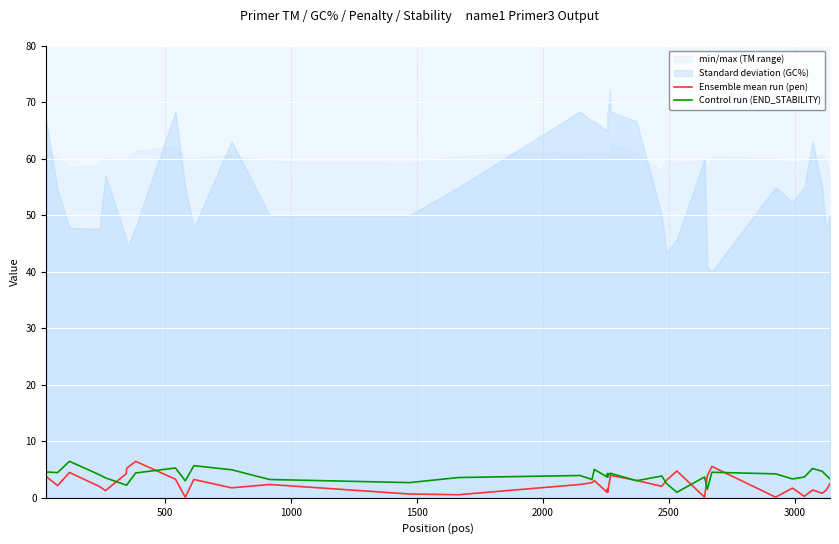

What is the maximum value for Ensemble mean run (pen)?

6.5